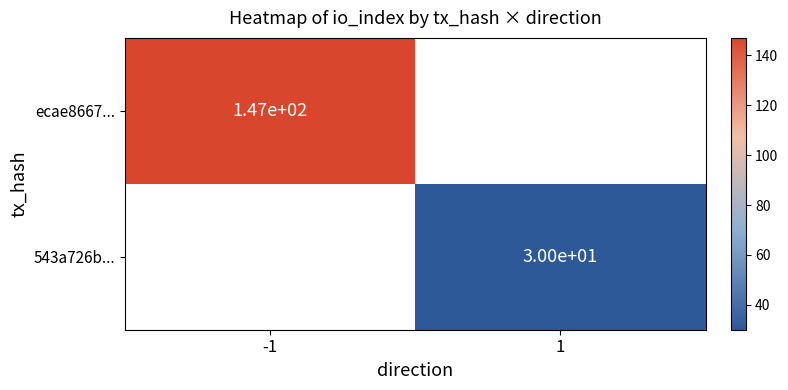

True or false: 543a726b... has a value of 30 at 1.

True